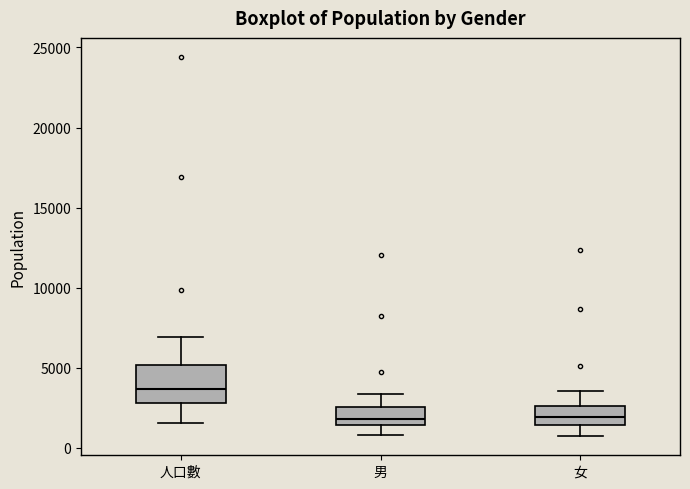

Reading left to right, read every box against the y-axis: the position of its median line, the range the box covers, and the ends of its whiskers. The values are not printed on the chart, so give them approximately, as read against the axis.

人口數: median 3500, box 3000 to 5000, whiskers 1500 to 7000
男: median 2000, box 1500 to 2500, whiskers 1000 to 3500
女: median 2000, box 1500 to 2500, whiskers 500 to 3500